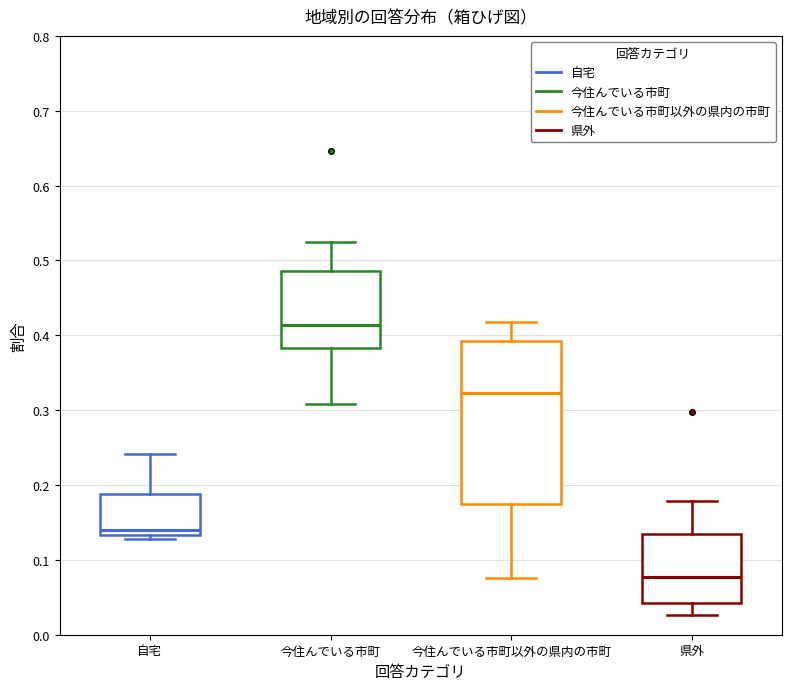

Which box is the tallest, from its lower edge to its upper edge?

今住んでいる市町以外の県内の市町